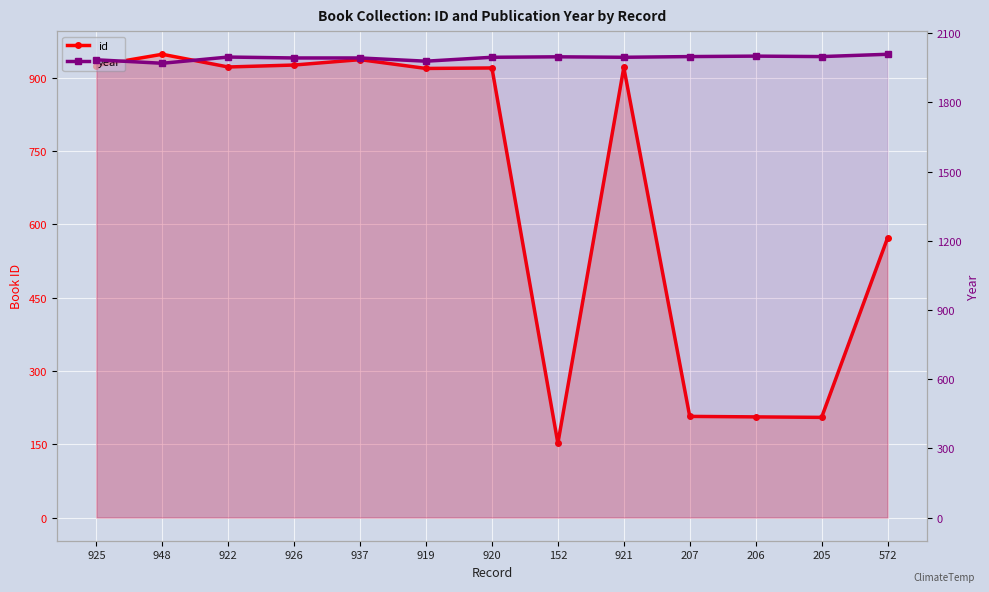

True or false: year and id cross at least once.

False